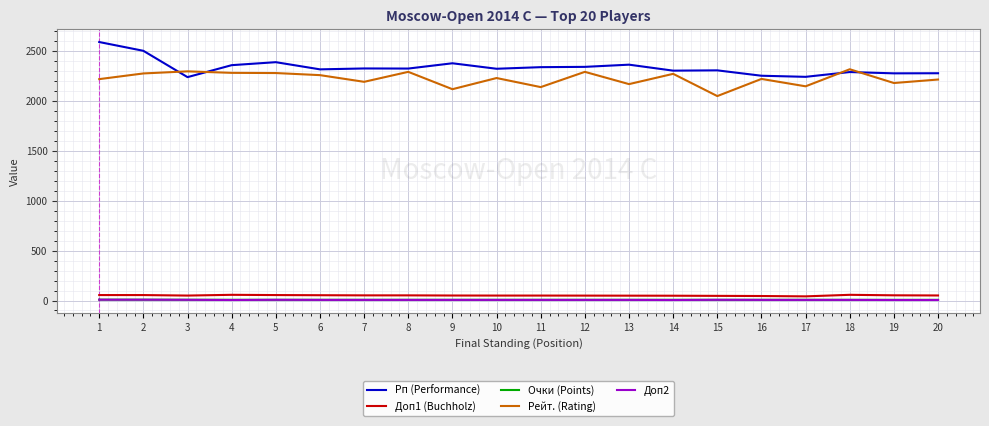

What value does the Очки (Points) series have at 10?

7.0